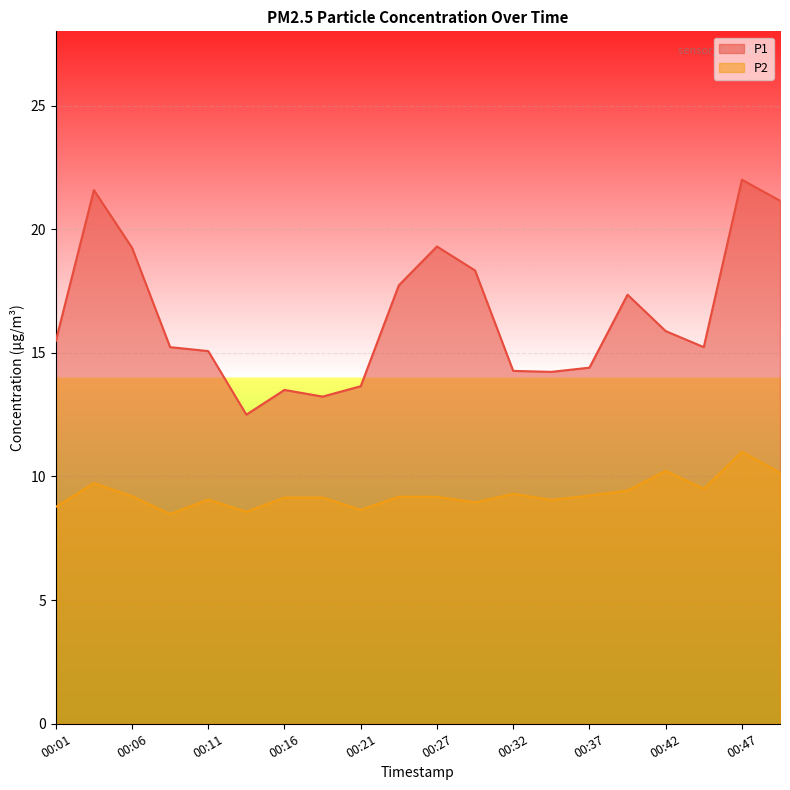

What is the spread (max minus min) of values at 00:40?

7.9